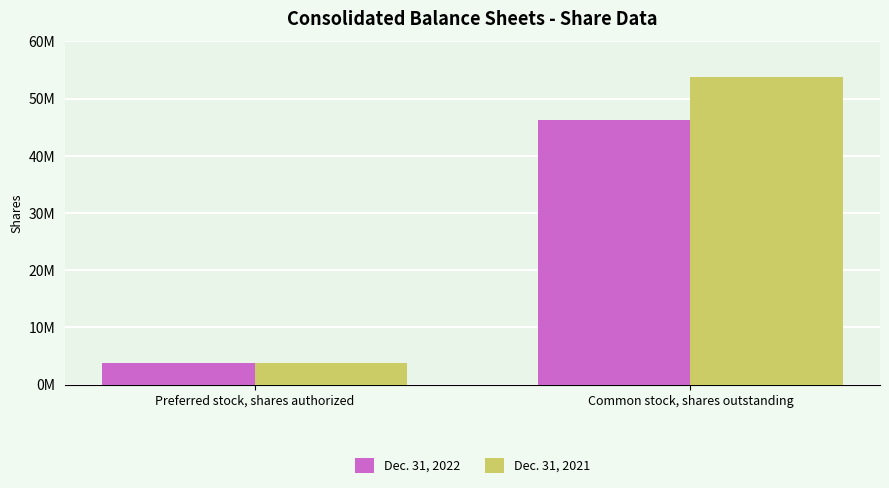

Does the chart contain stacked bars?

No